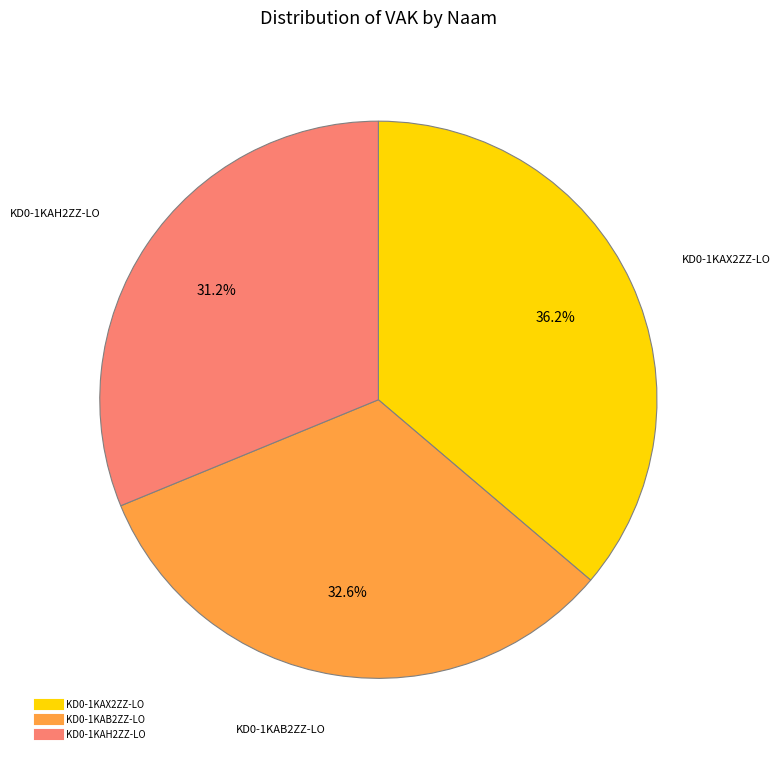

What is the smallest slice in the pie chart?

KD0-1KAH2ZZ-LO